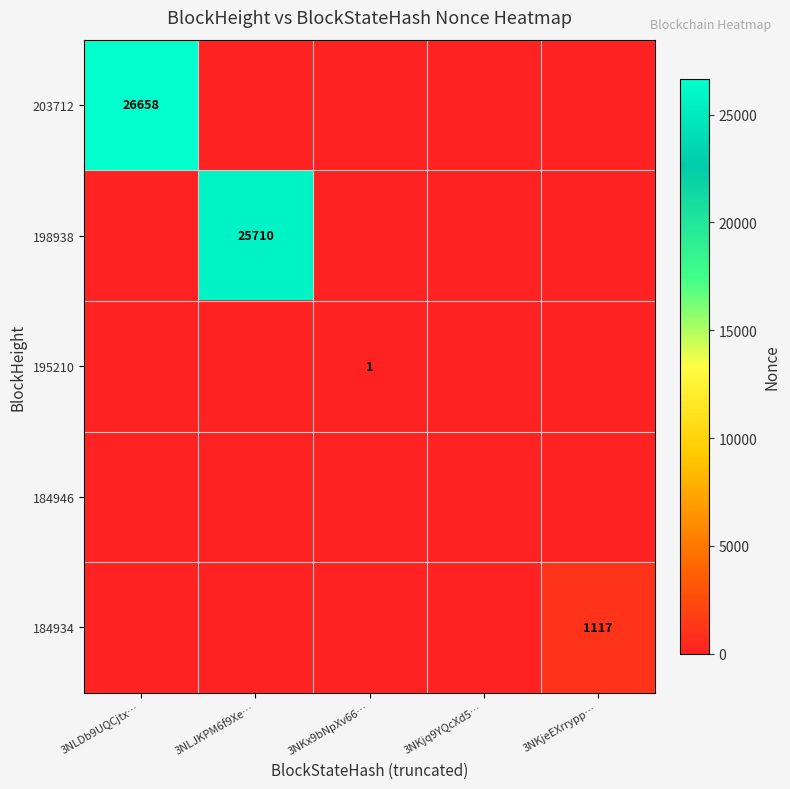

The 184934 series shows 1117 at 3NKjeEXrrypp…. True or false?

True